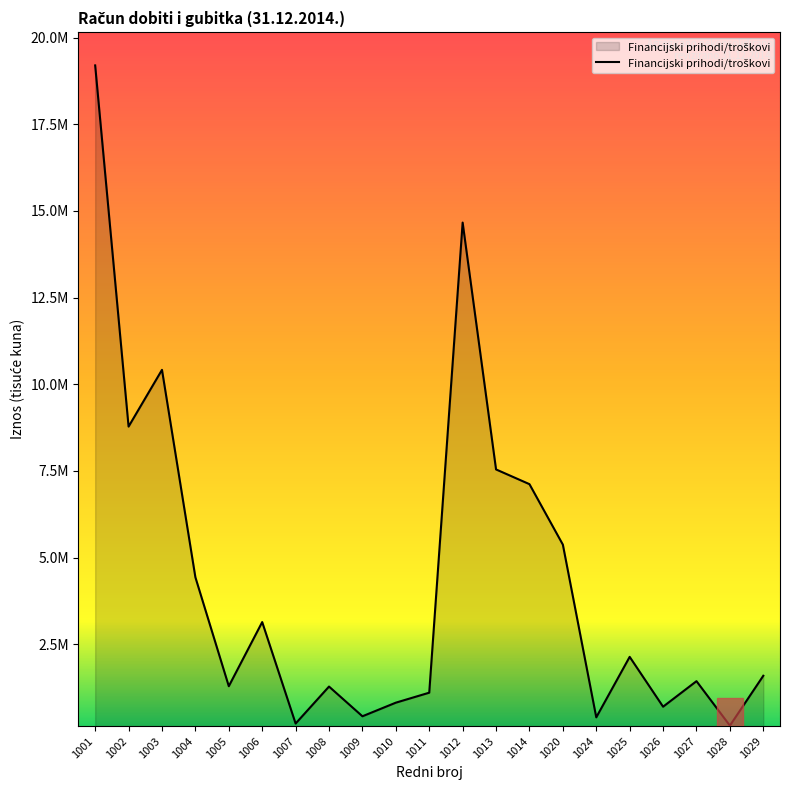

Does the chart have visible grid lines?

No